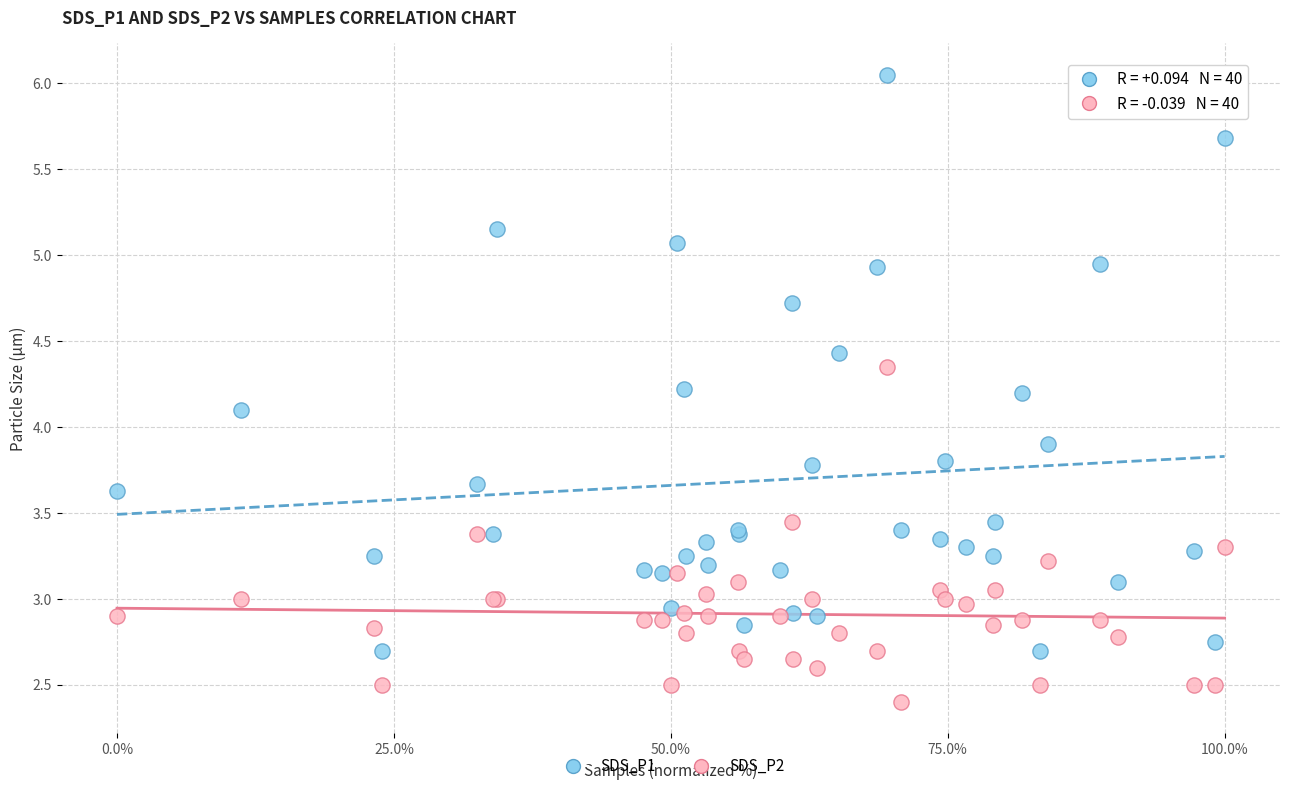

What is the X range (max minus min) for the scatter plot?

100.0